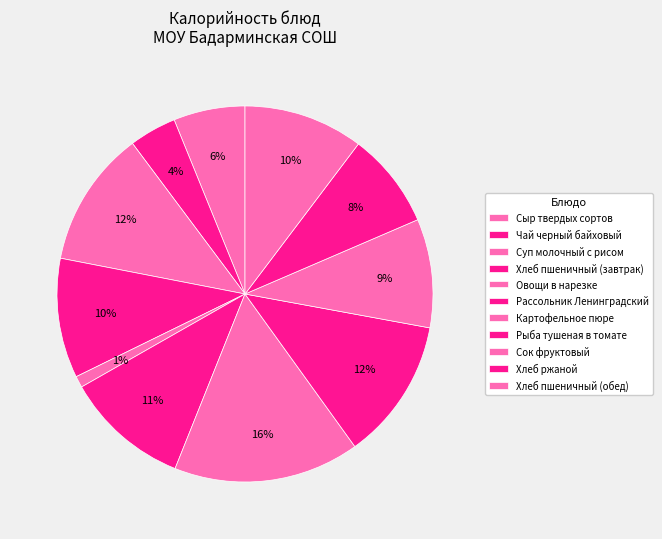

What portion of the pie excludes Рыба тушеная в томате?

87.8%